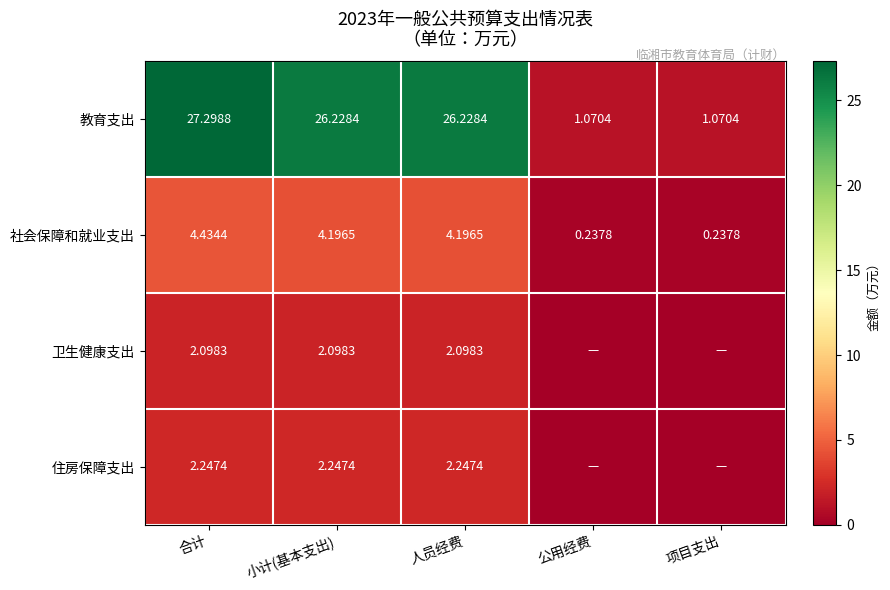

At 人员经费, list the series in order from largest to smallest.

教育支出, 社会保障和就业支出, 住房保障支出, 卫生健康支出